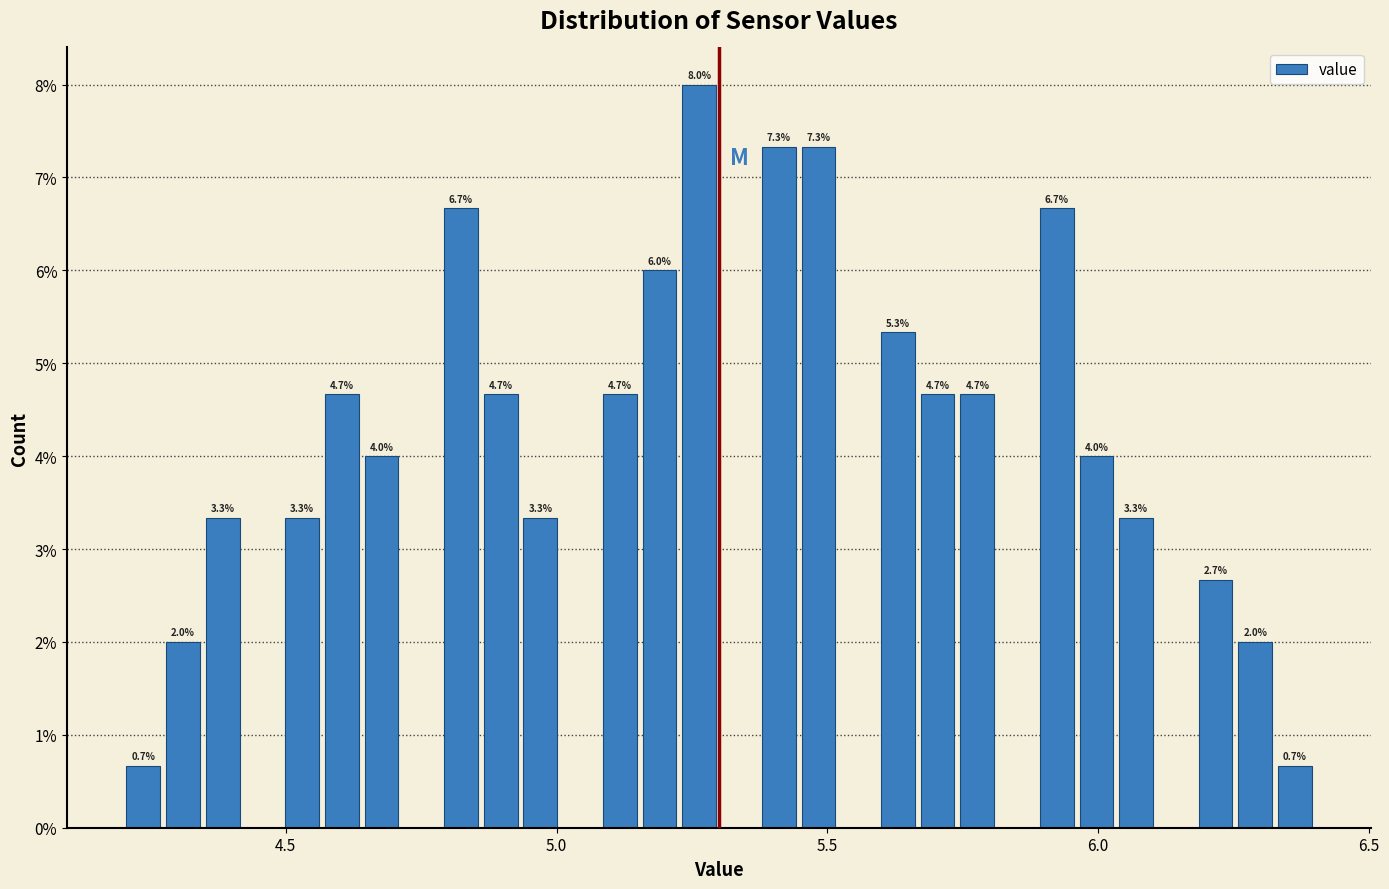

Around what value on the x-axis is the tallest bar? Give the approximate position of its centre, as read against the axis.

5.25